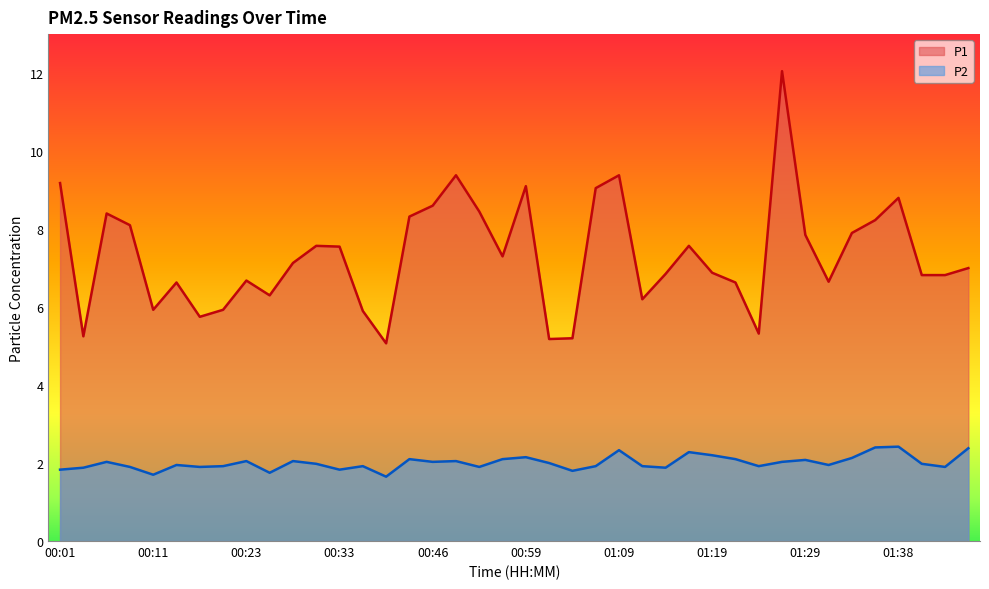

Rank the series at 01:06 from highest to lowest value.

P1, P2